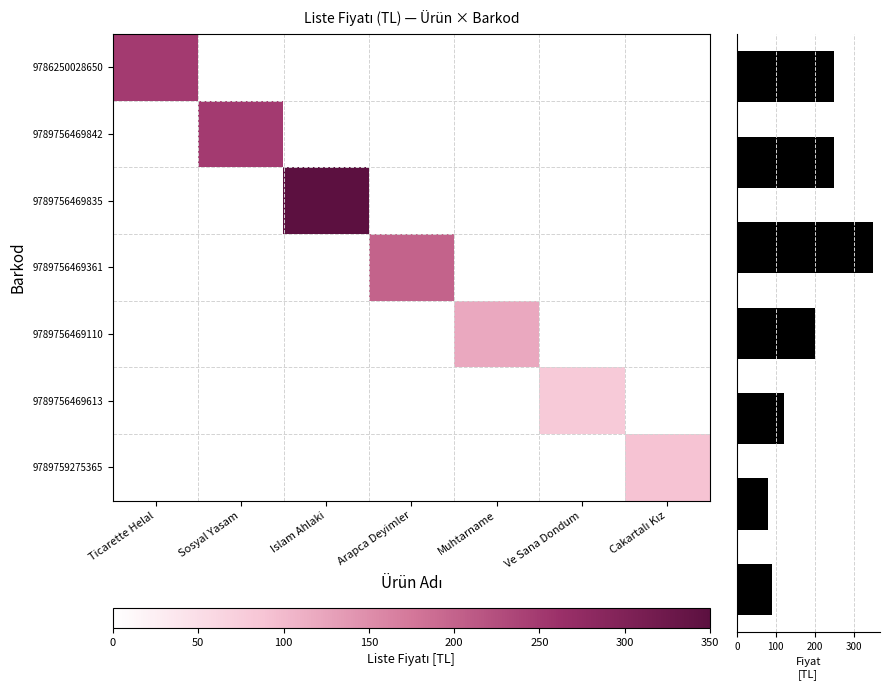

What is the difference between the maximum and minimum values in the 9786250028650 series?

250